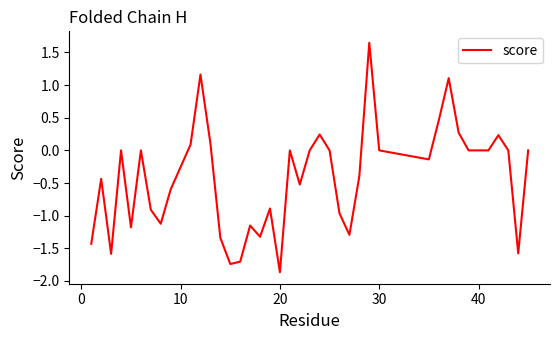

What is the difference between the maximum and minimum values?

3.5